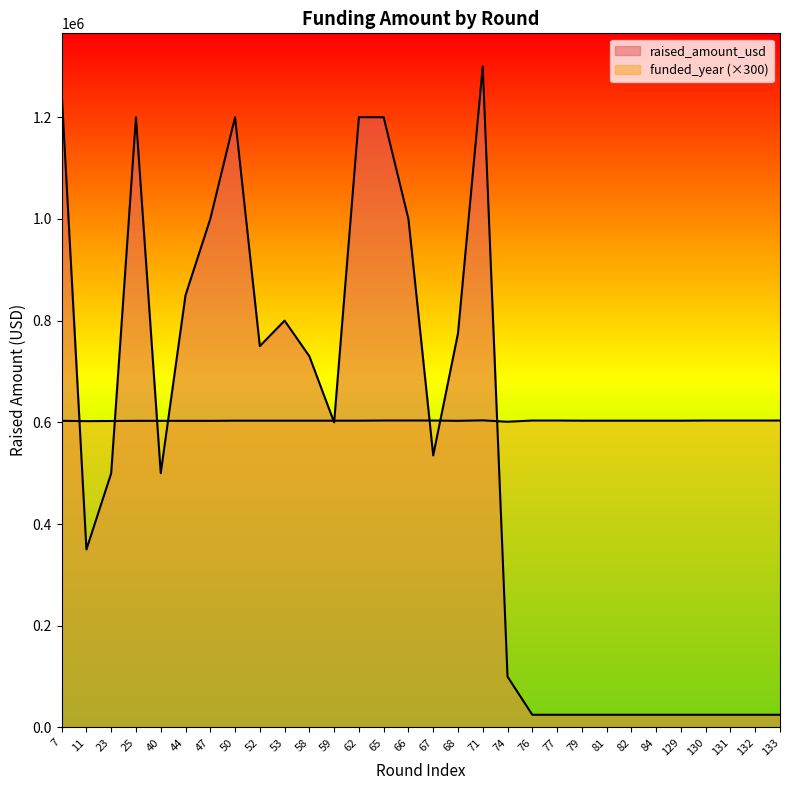

What is the difference between the maximum and second lowest values in the funded_year series?

1500